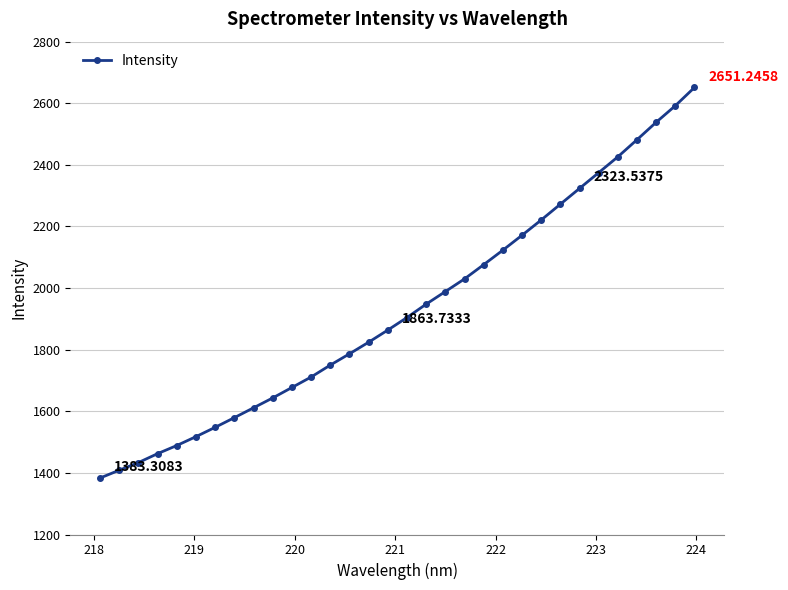

What is the maximum value shown in the chart?

2651.2